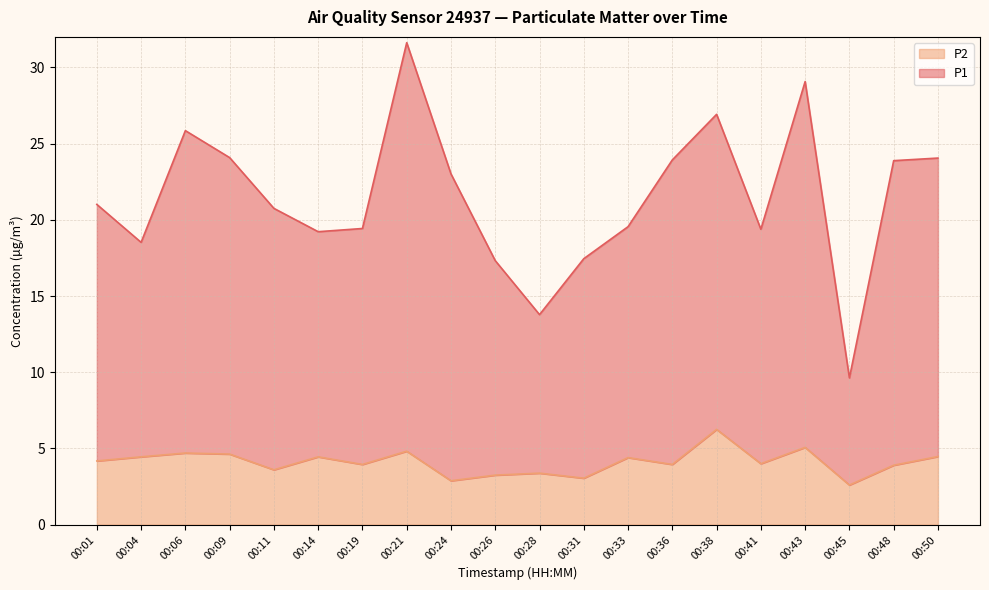

True or false: P1 has a value of 23.9 at 00:48.

True